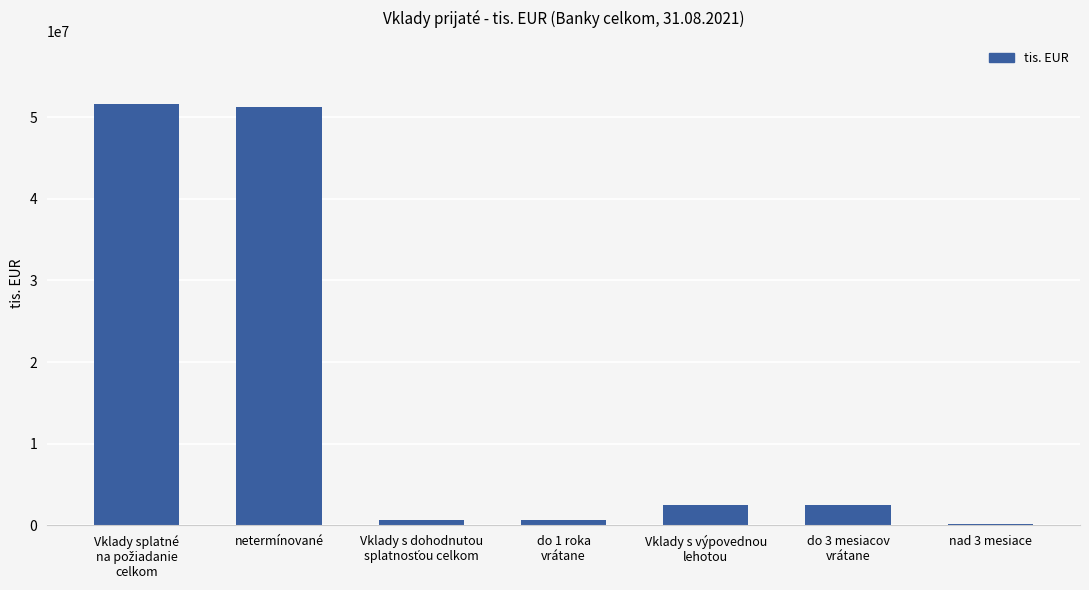

What is the approximate value at do 3 mesiacov
vrátane?

2425264